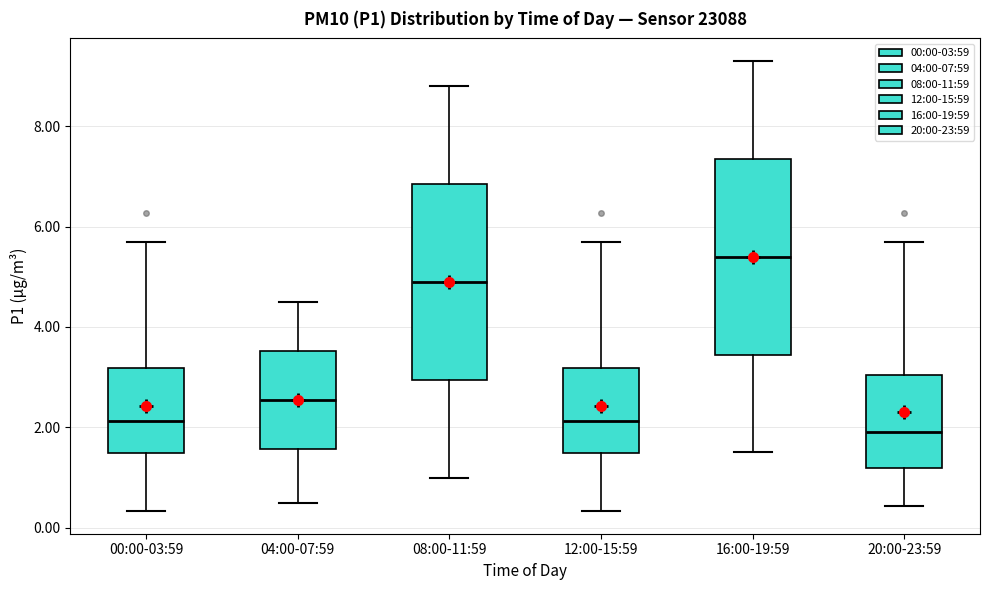

Reading left to right, read every box against the y-axis: the position of its median line, the range the box covers, and the ends of its whiskers. The values are not printed on the chart, so give them approximately, as read against the axis.

00:00-03:59: median 2.2, box 1.4 to 3.2, whiskers 0.4 to 5.8
04:00-07:59: median 2.6, box 1.6 to 3.6, whiskers 0.6 to 4.6
08:00-11:59: median 5.0, box 3.0 to 6.8, whiskers 1.0 to 8.8
12:00-15:59: median 2.2, box 1.4 to 3.2, whiskers 0.4 to 5.8
16:00-19:59: median 5.4, box 3.4 to 7.4, whiskers 1.6 to 9.4
20:00-23:59: median 2.0, box 1.2 to 3.0, whiskers 0.4 to 5.8